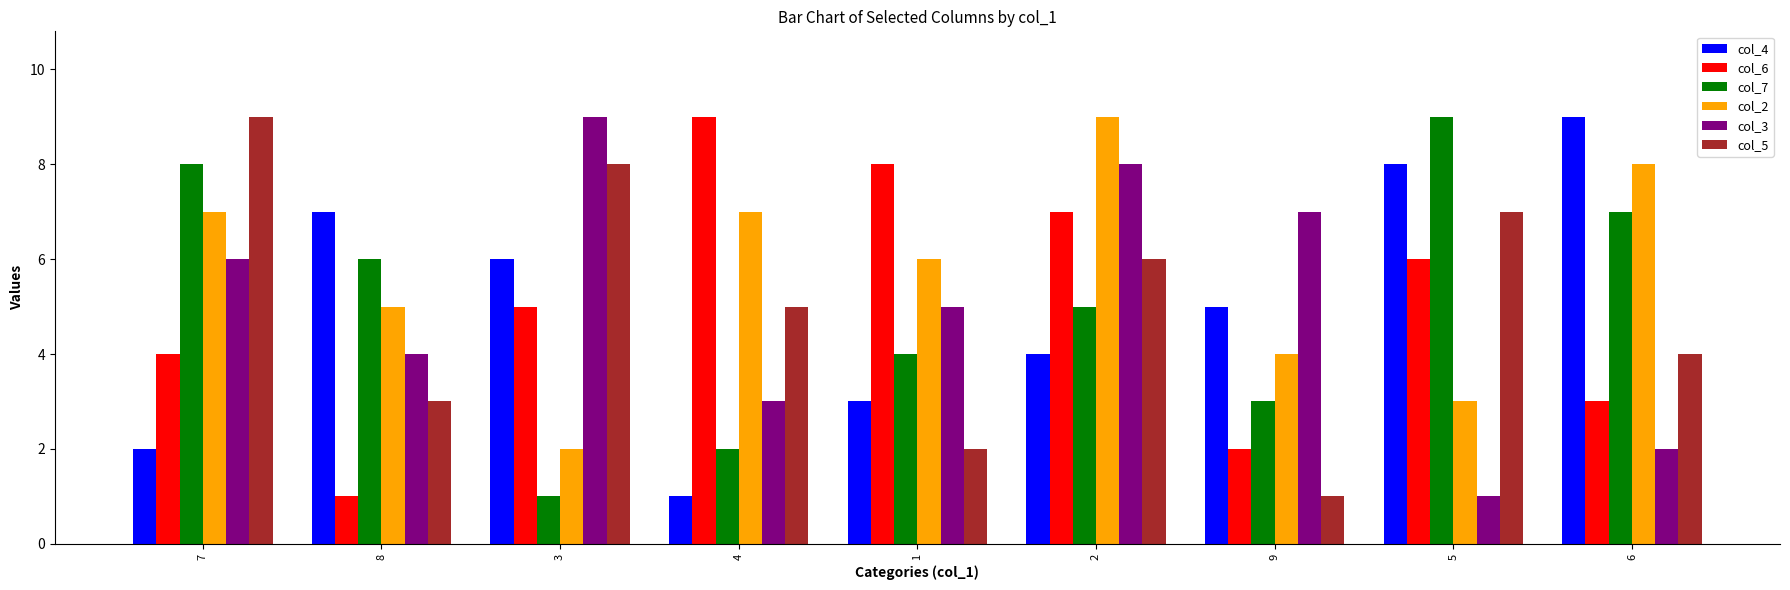

The value of col_2 at 5 is 3. True or false?

True